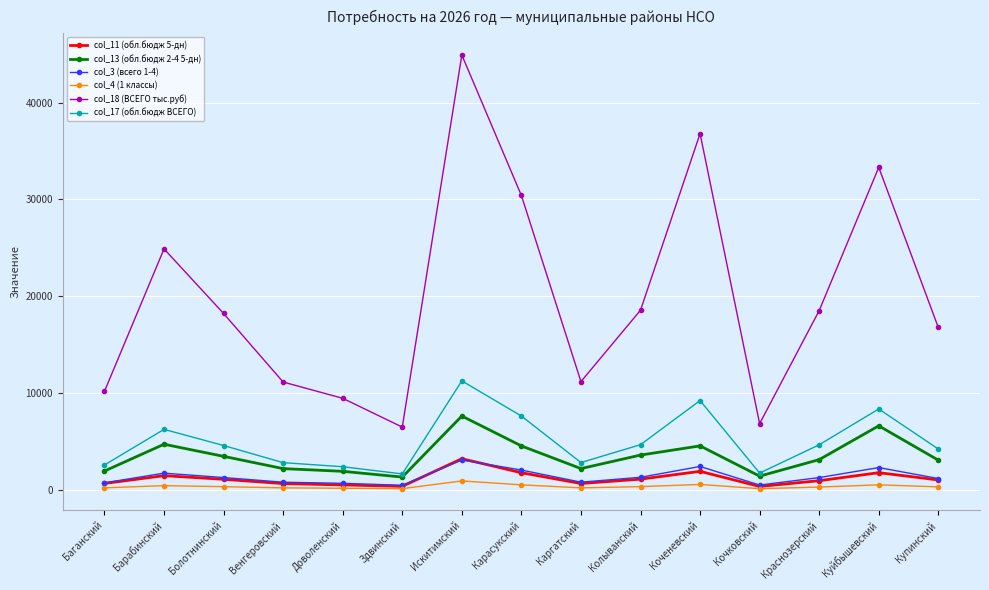

True or false: col_3 (всего 1-4) and col_17 (обл.бюдж ВСЕГО) intersect in this chart.

False